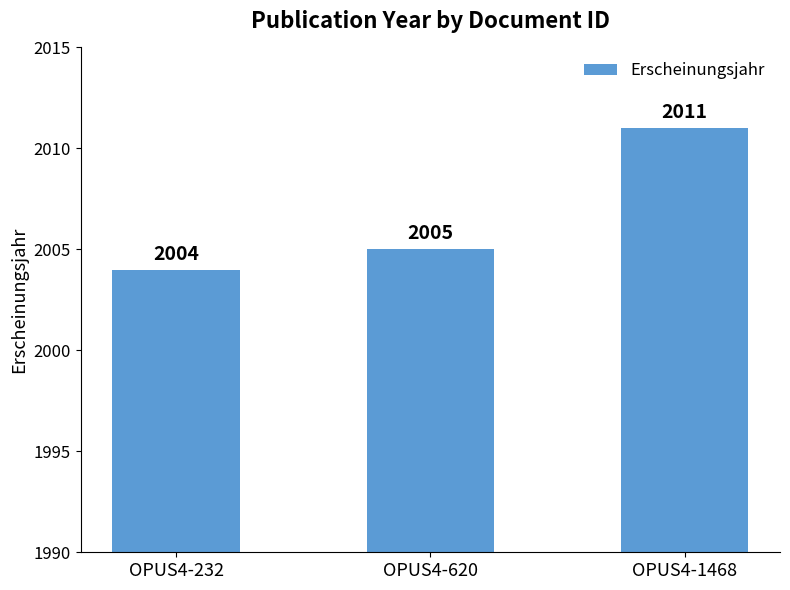

What is the value of the 1st bar from the left?

2004